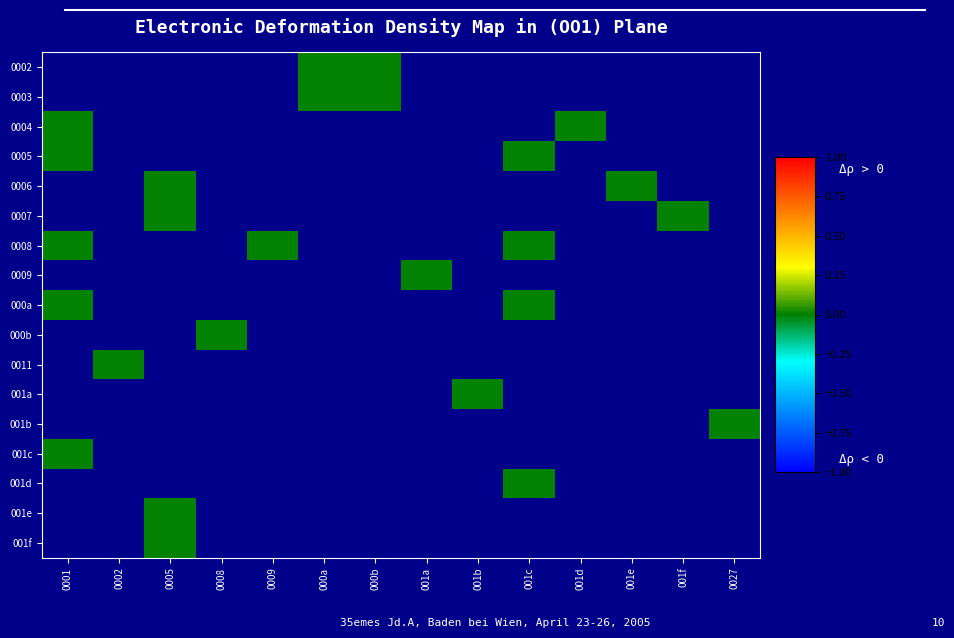

Count the number of data series in this chart.

17